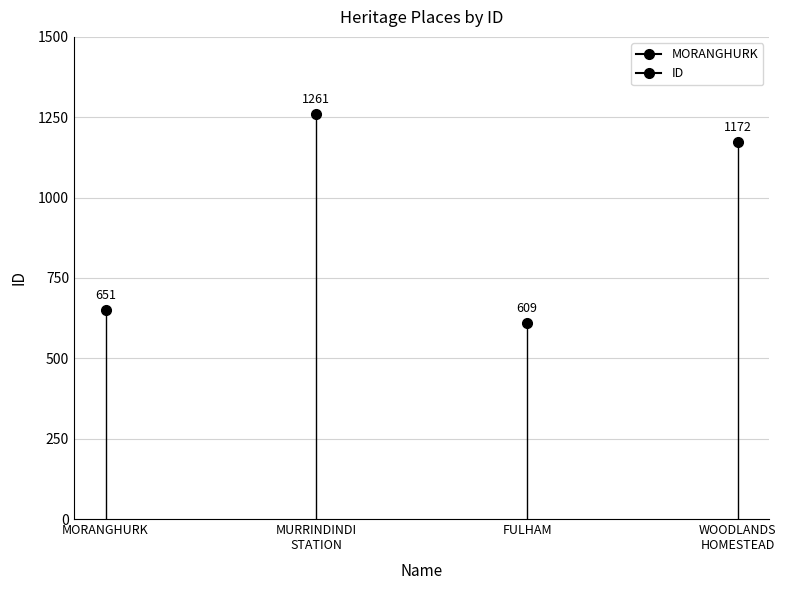

True or false: the data shows 853 at MURRINDINDI STATION.

False